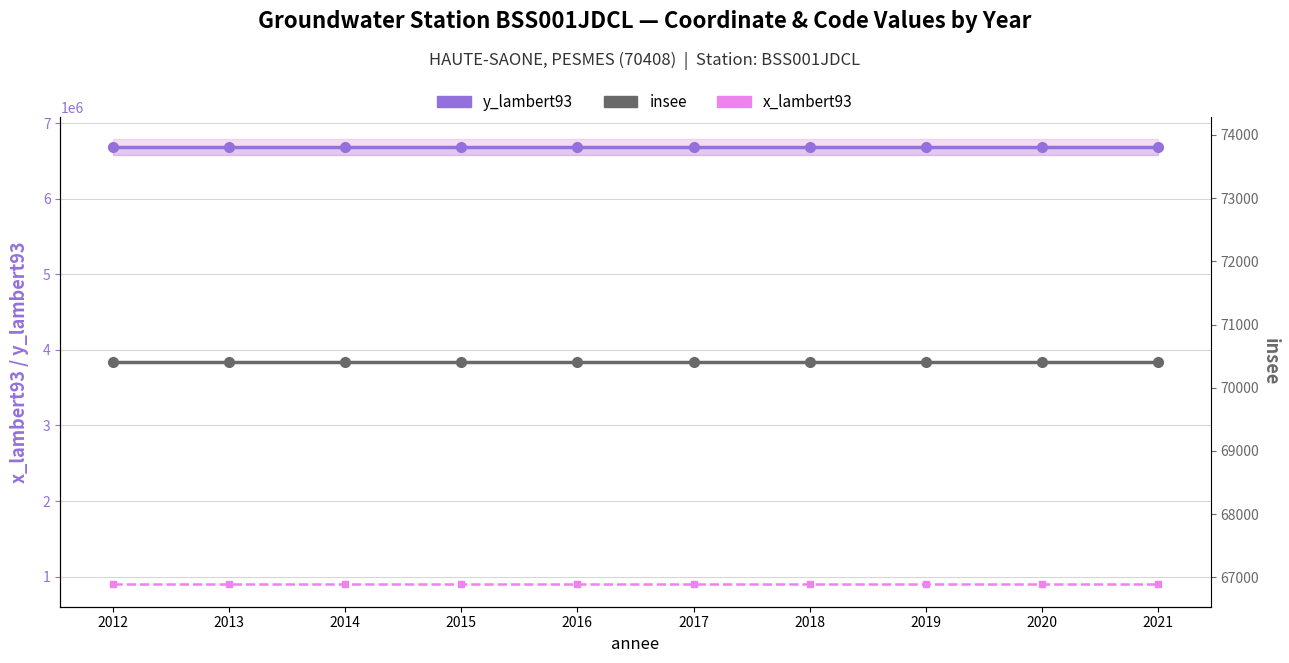

The value of x_lambert93 at 2012 is 223074. True or false?

False